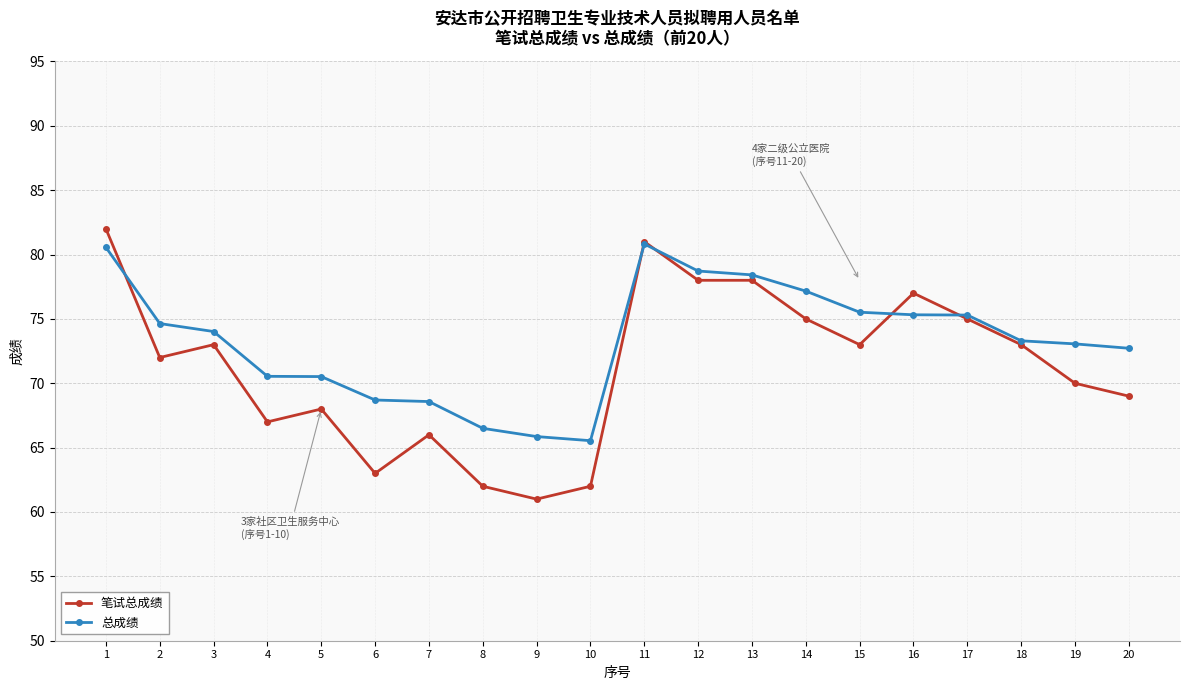

Between 2 and 10, which series saw the biggest shift?

笔试总成绩